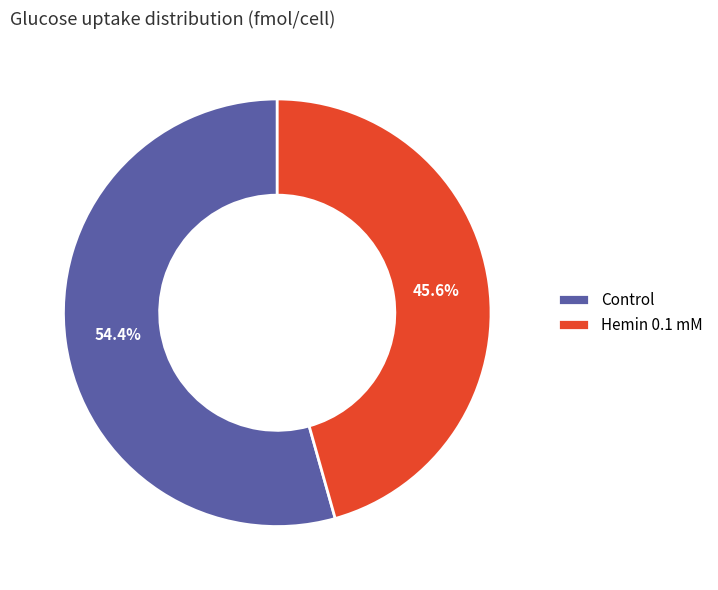

Is there any slice that represents more than half of the pie?

Yes